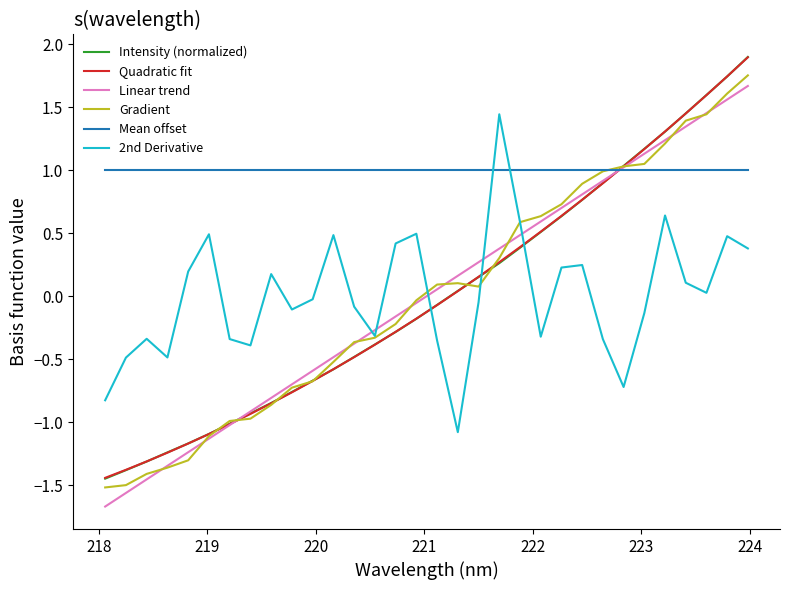

Which series has the largest range (max minus min)?

Intensity (normalized)